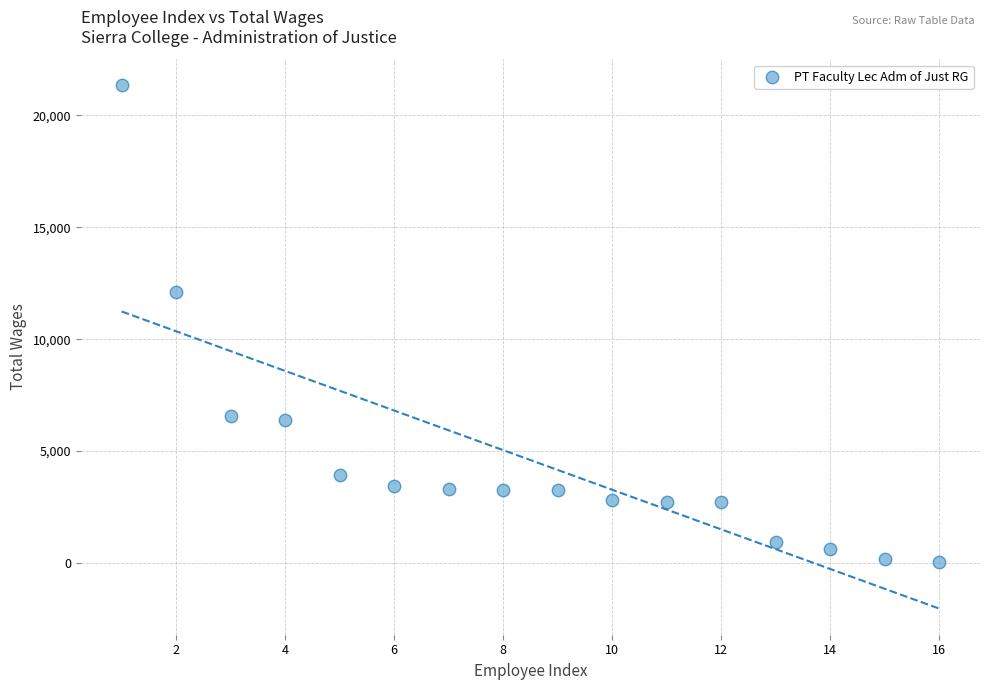

What is the range of X values (max minus min)?

15